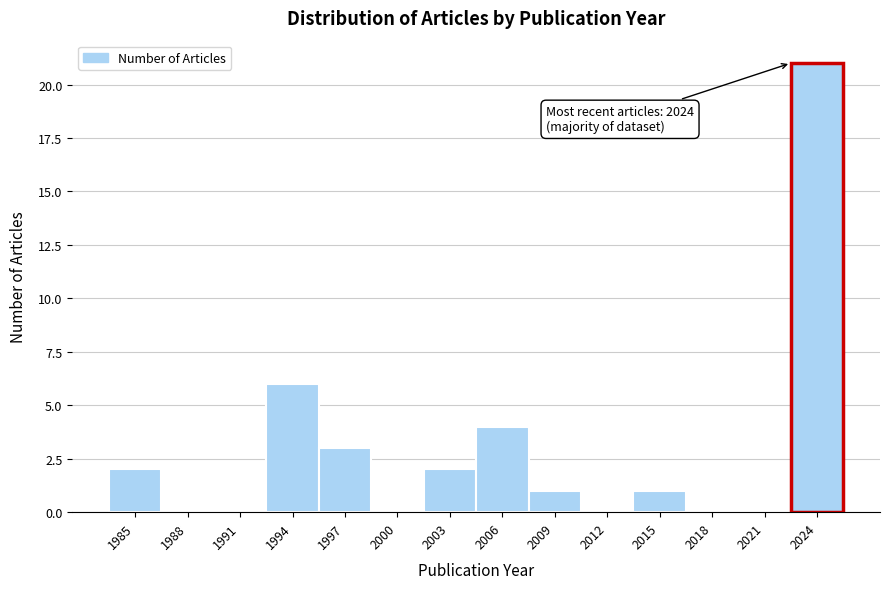

Reading left to right, list all the values displayed in this chart.

1985=2	1988=0	1991=0	1994=6	1997=3	2000=0	2003=2	2006=4	2009=1	2012=0	2015=1	2018=0	2021=0	2024=21